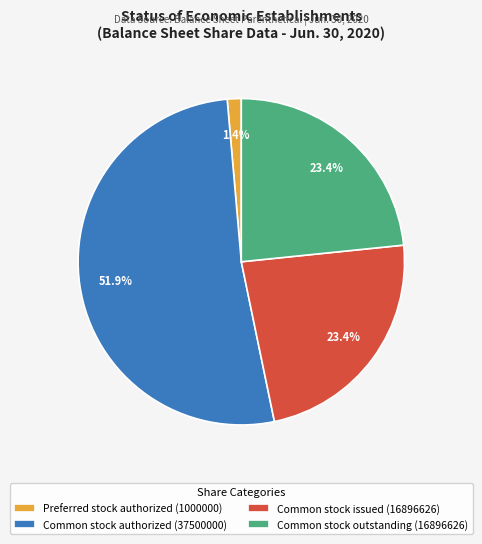

To the nearest percent, what is the difference between the largest and smallest slice percentages?

50%